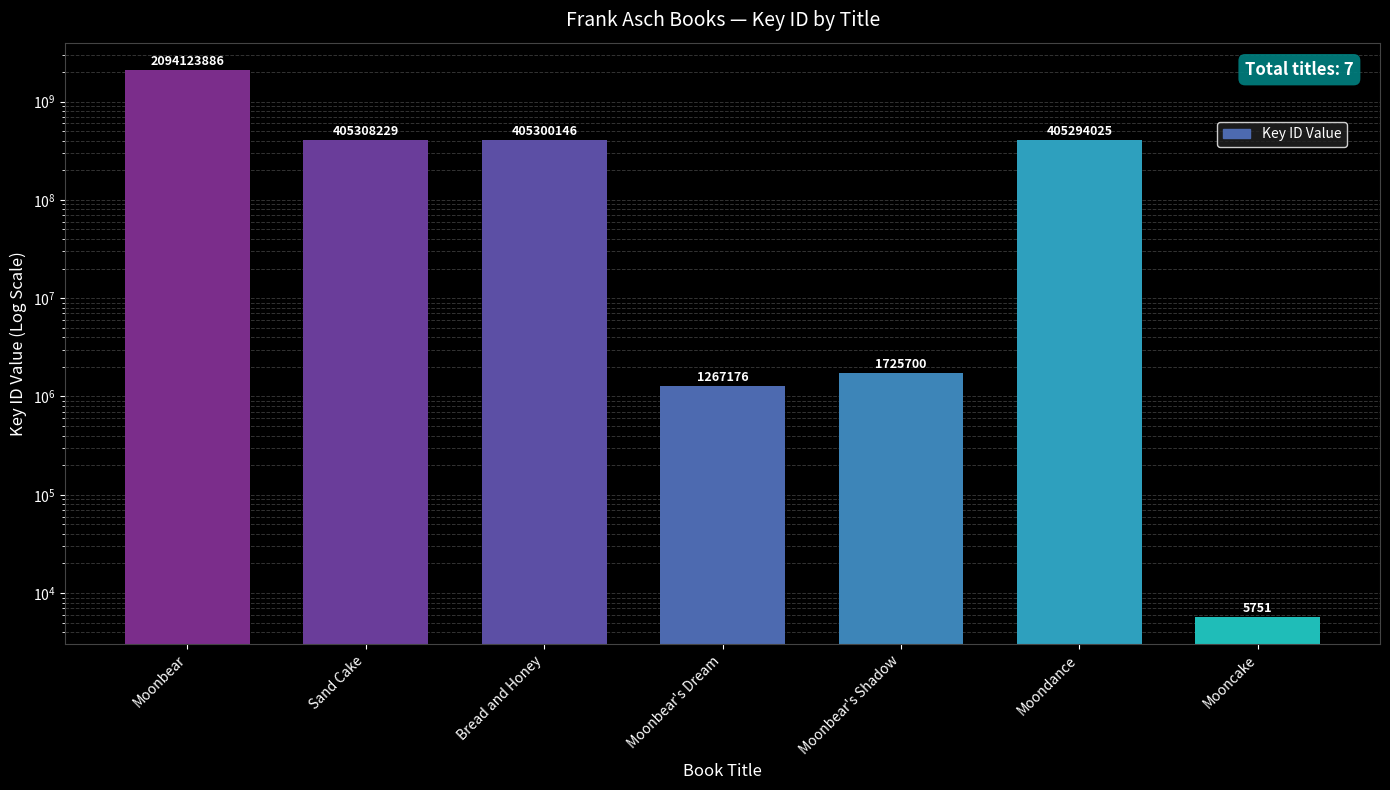

Rank the categories by value from highest to lowest.

Moonbear, Sand Cake, Bread and Honey, Moondance, Moonbear's Shadow, Moonbear's Dream, Mooncake